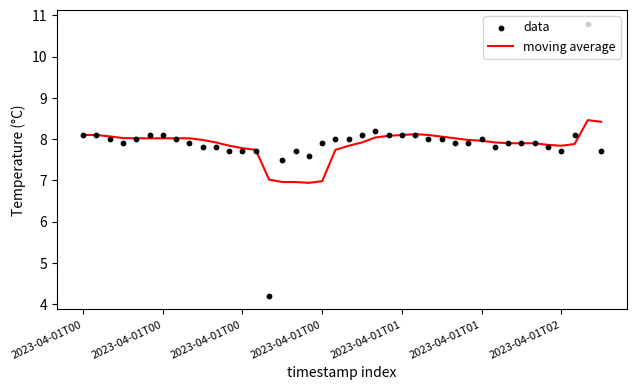

What is the total value across all series at 13?

15.4